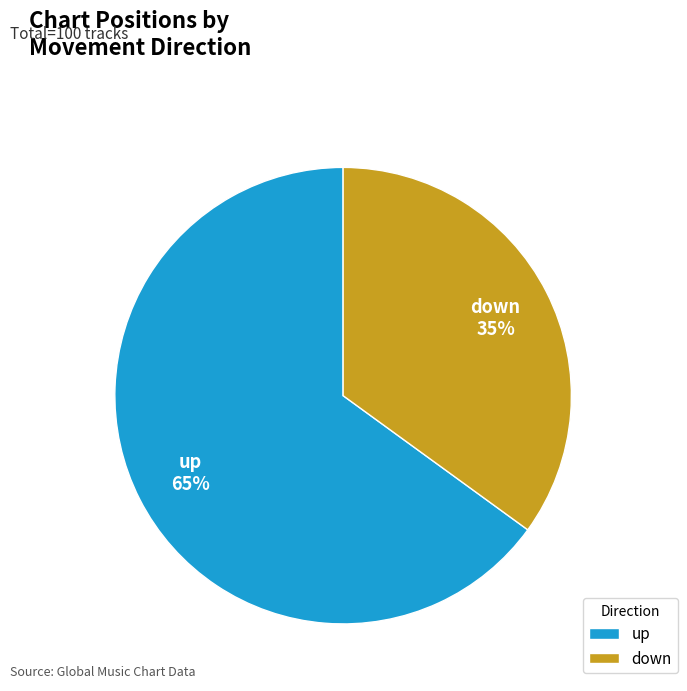

To the nearest percent, what is the difference between the down and up slice percentages?

30%